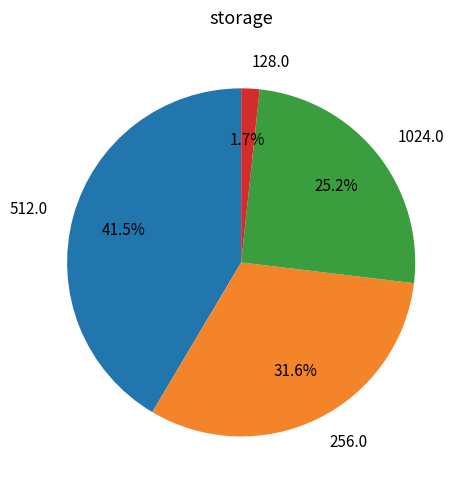

Does any single category account for the majority?

No